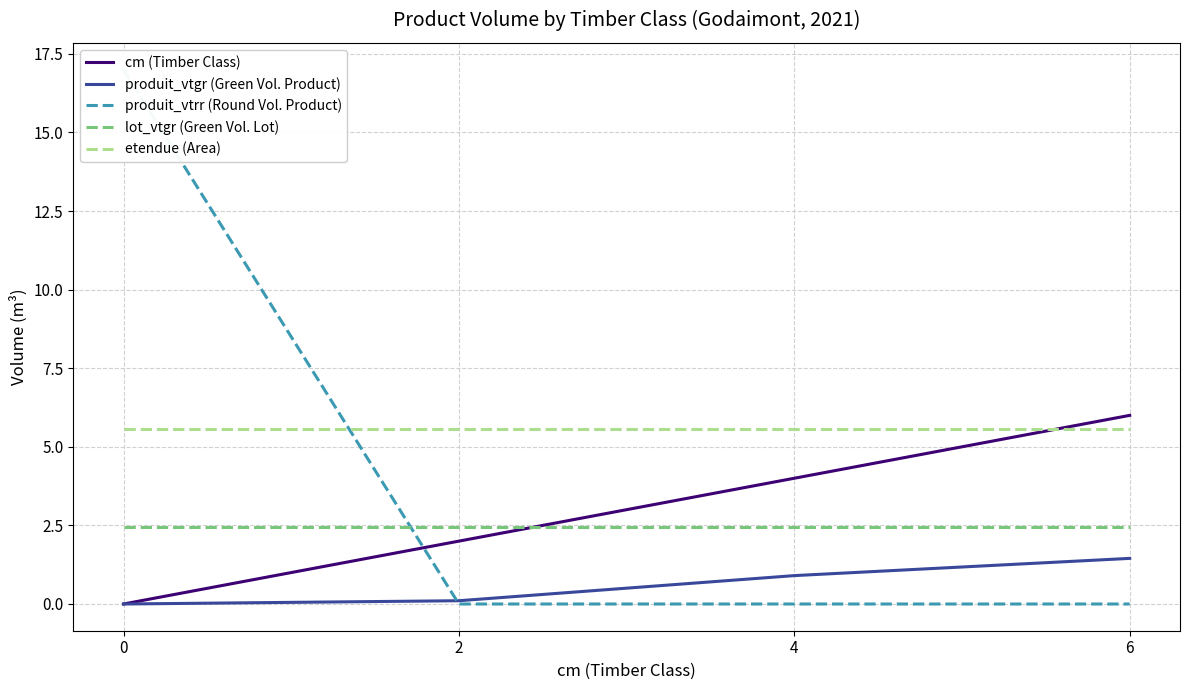

Is it true that produit_vtrr (Round Vol. Product) equals -6.2 at 6?

False